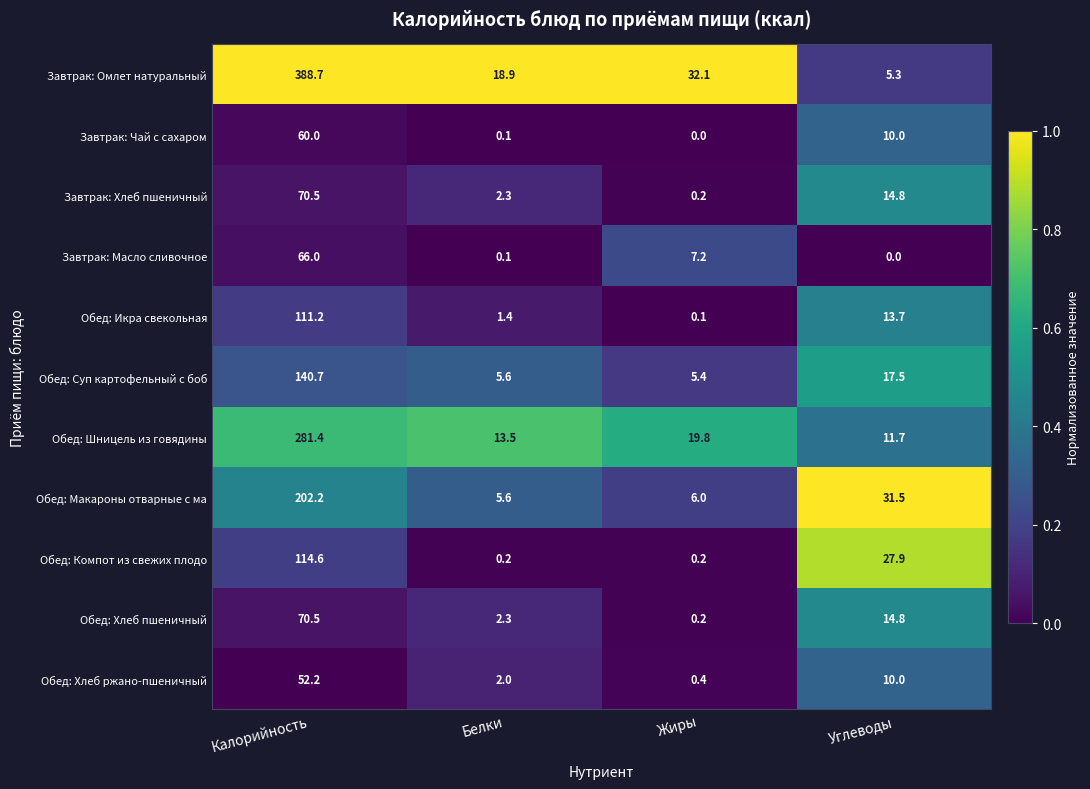

Which series changed the most between Калорийность and Углеводы?

Завтрак: Омлет натуральный